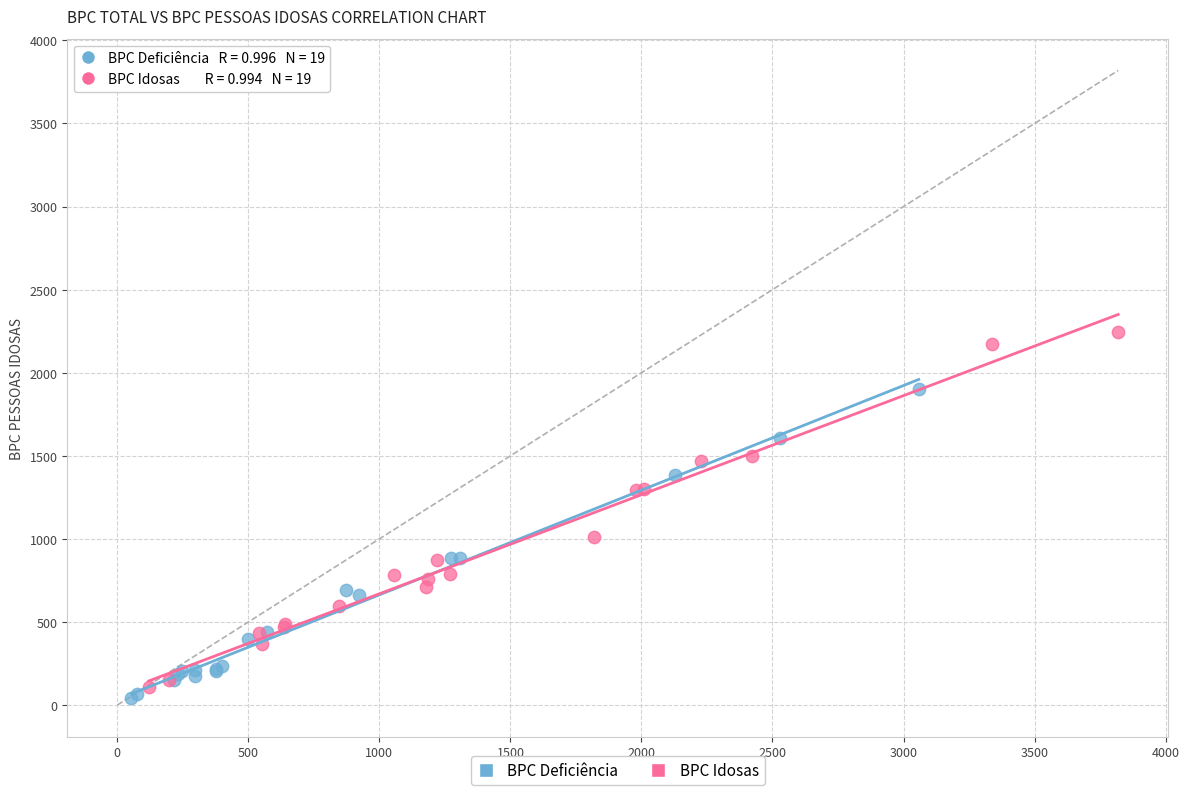

Which series has the widest spread of Y values?

BPC Idosas